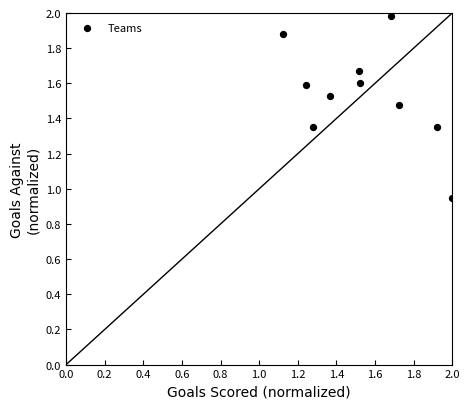

What is the range of Y values (max minus min)?

1.0